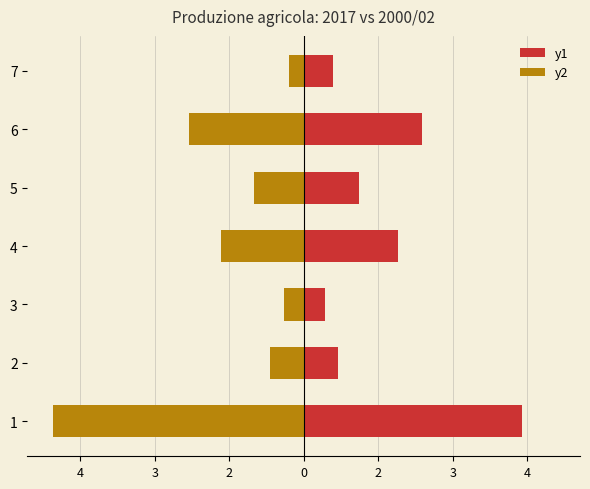

What is the sum of all y1 values?

11.5